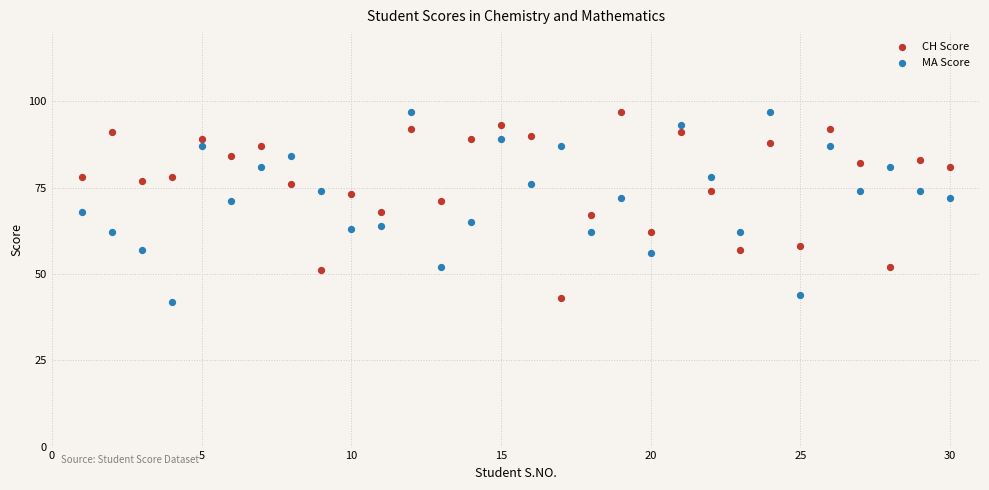

Across all data points, what is the range of Y values (max minus min)?

55